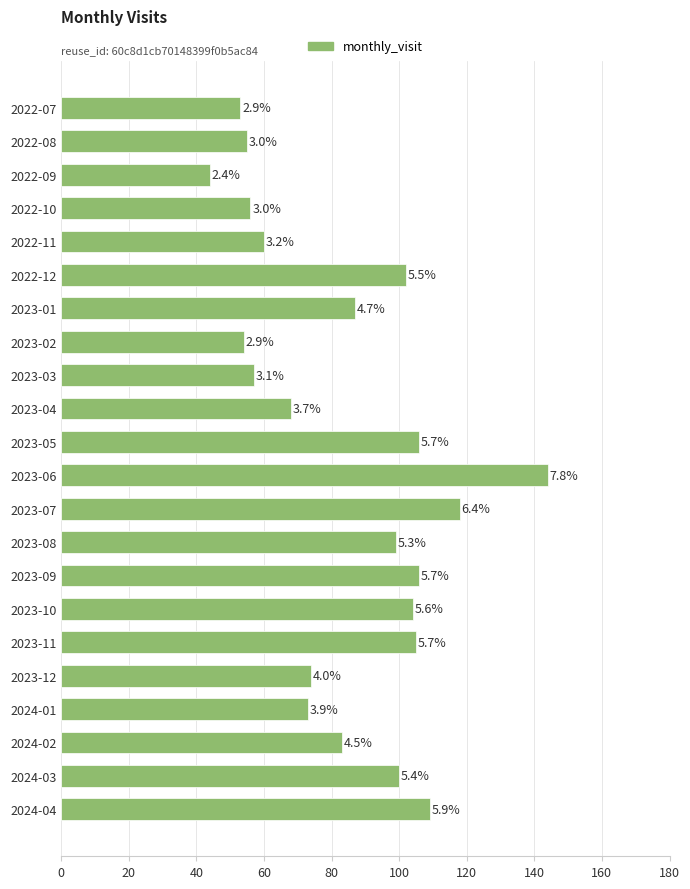

Are the bars horizontal?

Yes